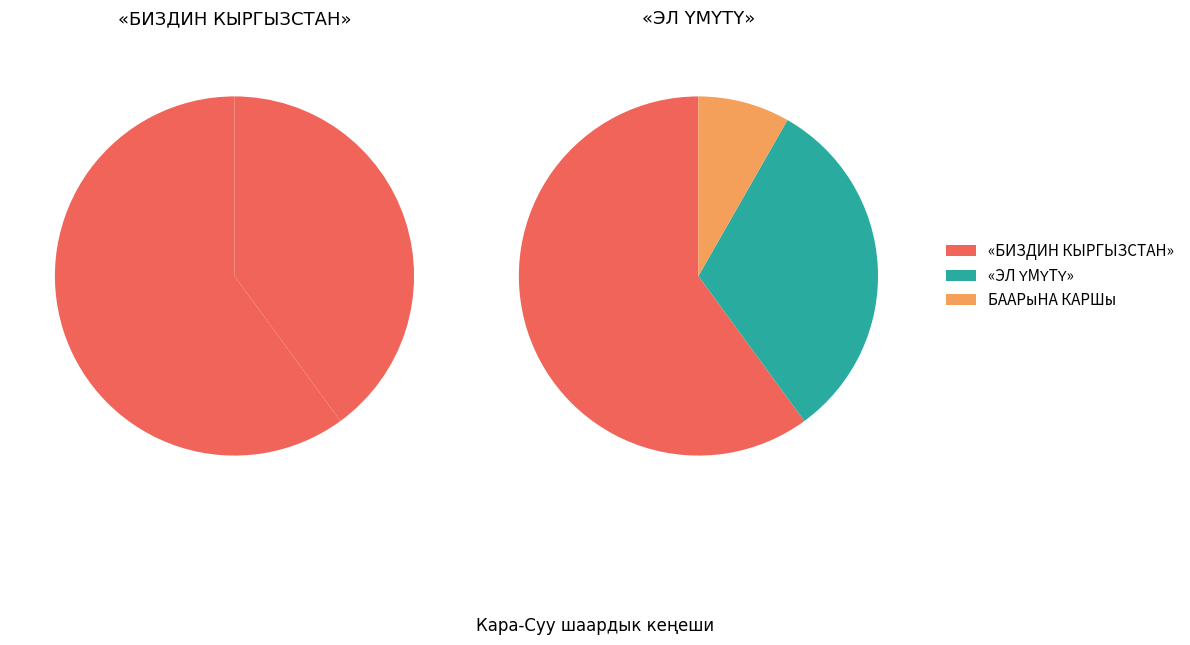

To the nearest percent, what percentage of the pie is ЭЛ ҮМҮТҮ?

32%